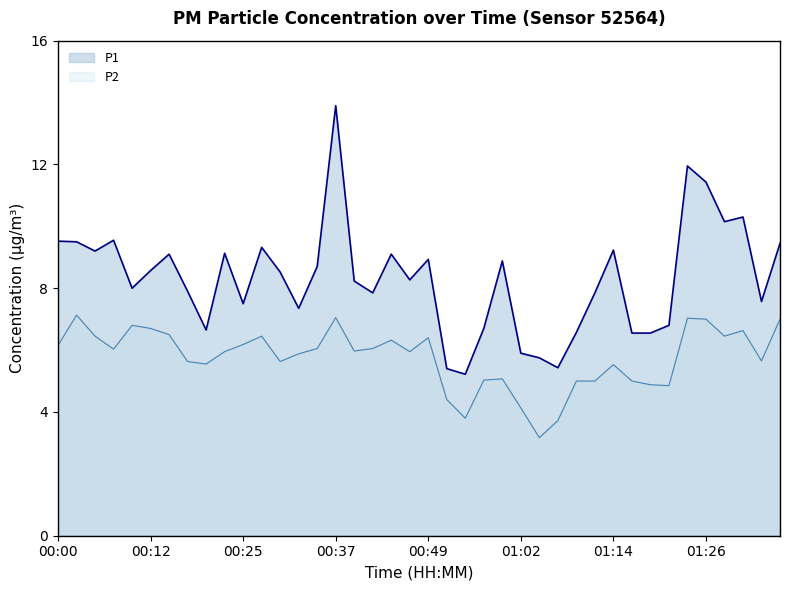

Is it true that P1 equals 11.4 at 01:26?

True